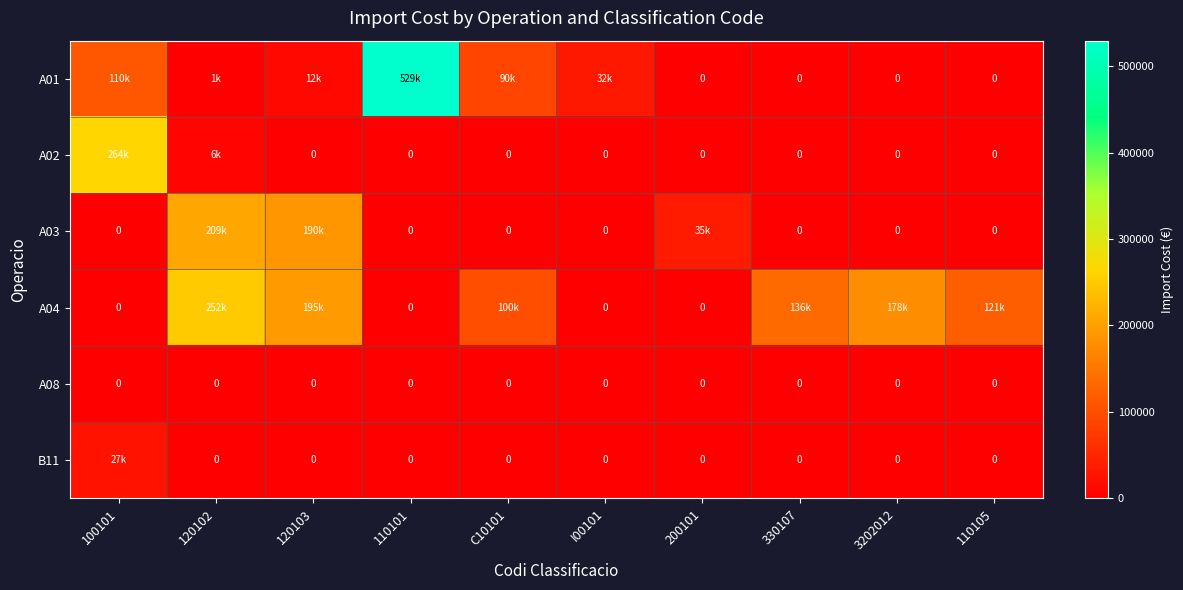

At which label is A04 closest to 125998?

110105